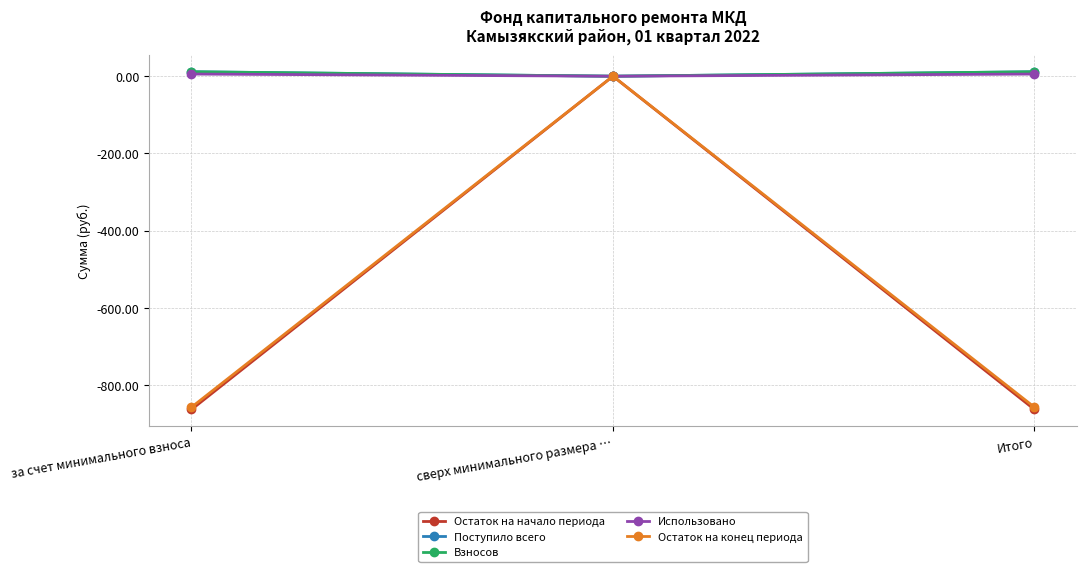

What is the difference between the Остаток на начало периода values at сверх минимального размера … and Итого?

862.8